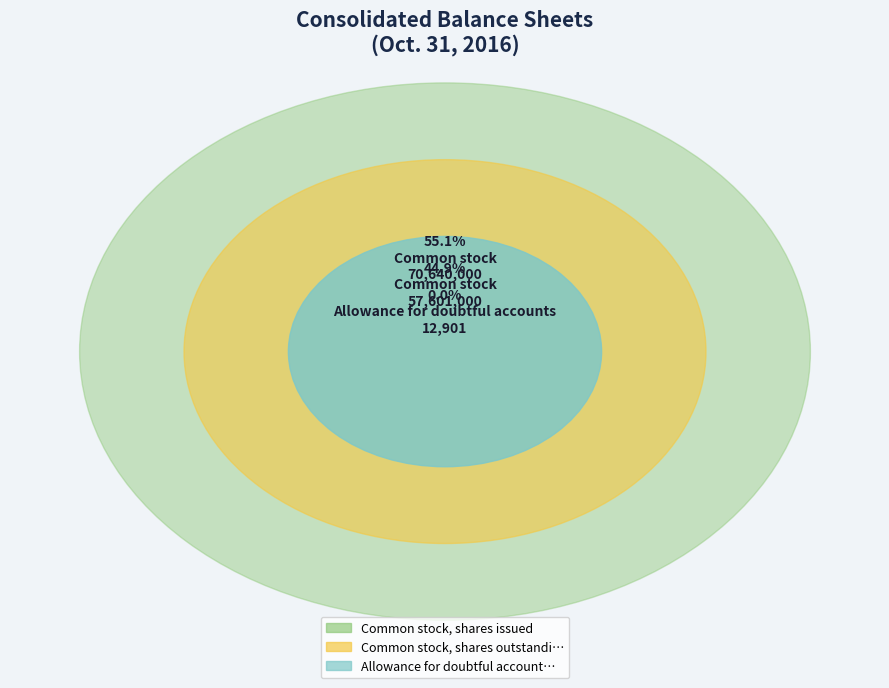

What is the smallest slice in the pie chart?

Allowance for doubtful accounts